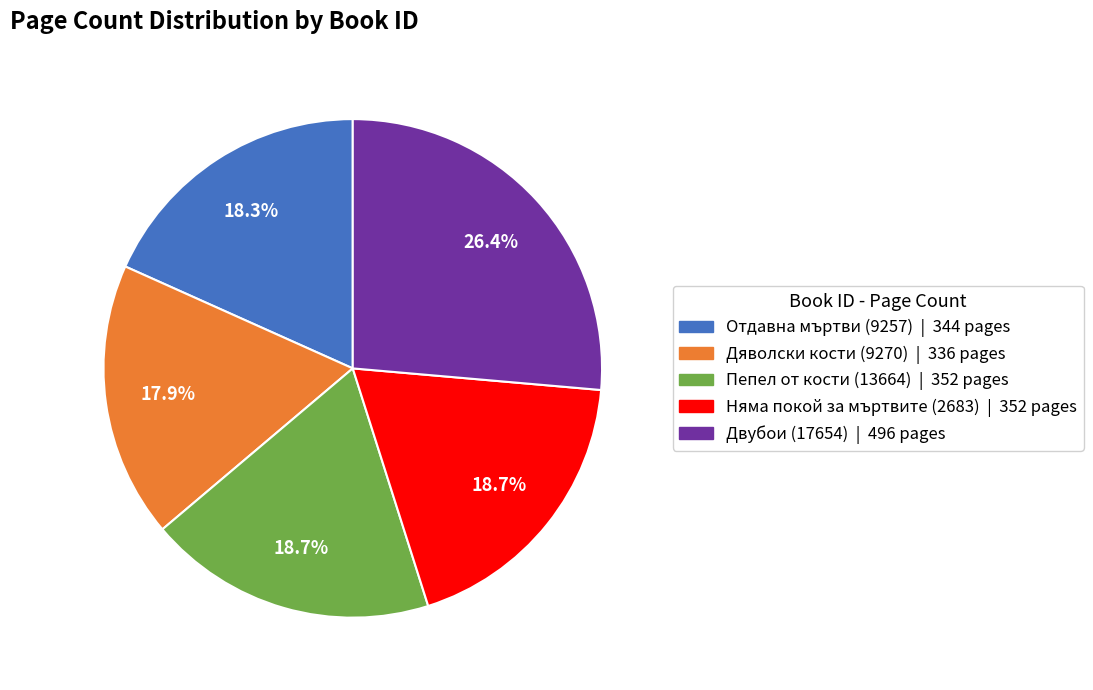

Is there a majority slice in this chart?

No